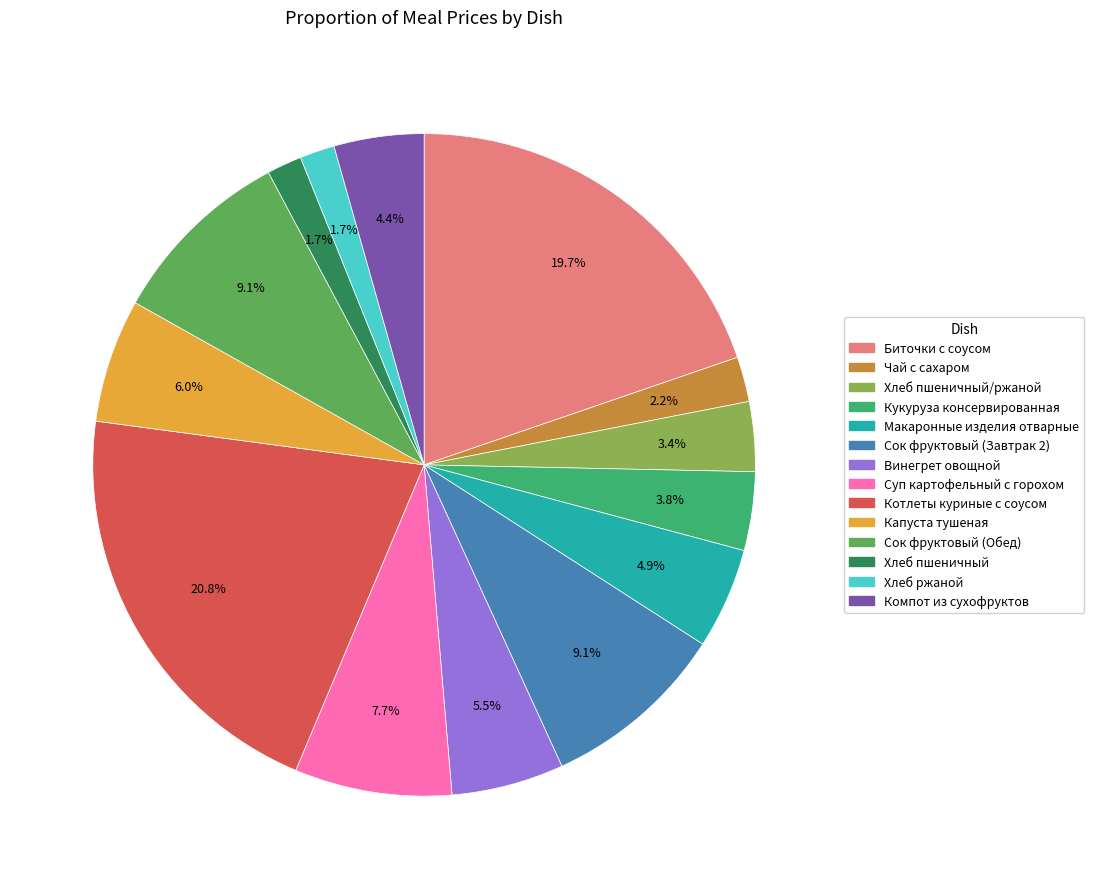

Is there a majority slice in this chart?

No